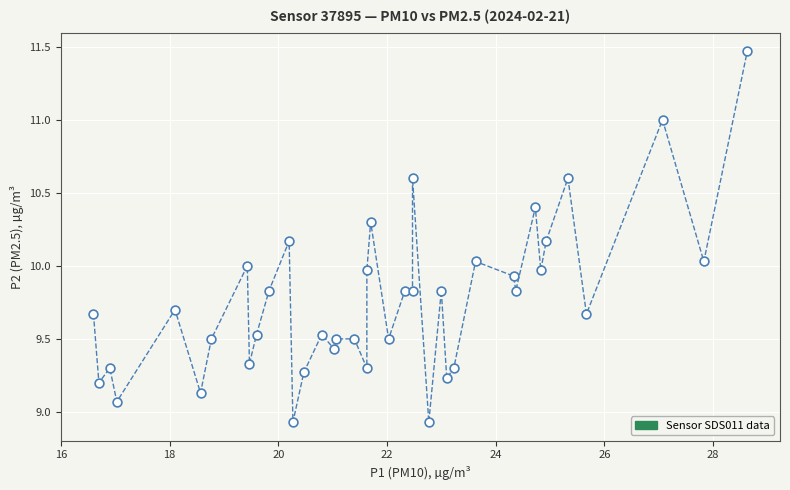

What is the range of X values (max minus min)?

12.0